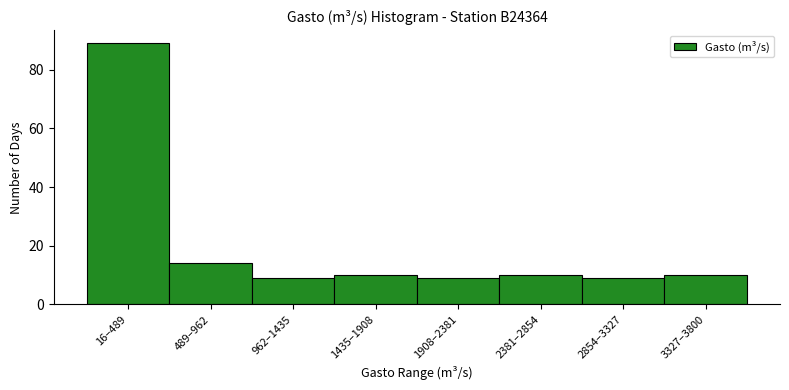

Reading left to right, what are all the values shown in this chart?

16–489=89	489–962=14	962–1435=9	1435–1908=10	1908–2381=9	2381–2854=10	2854–3327=9	3327–3800=10